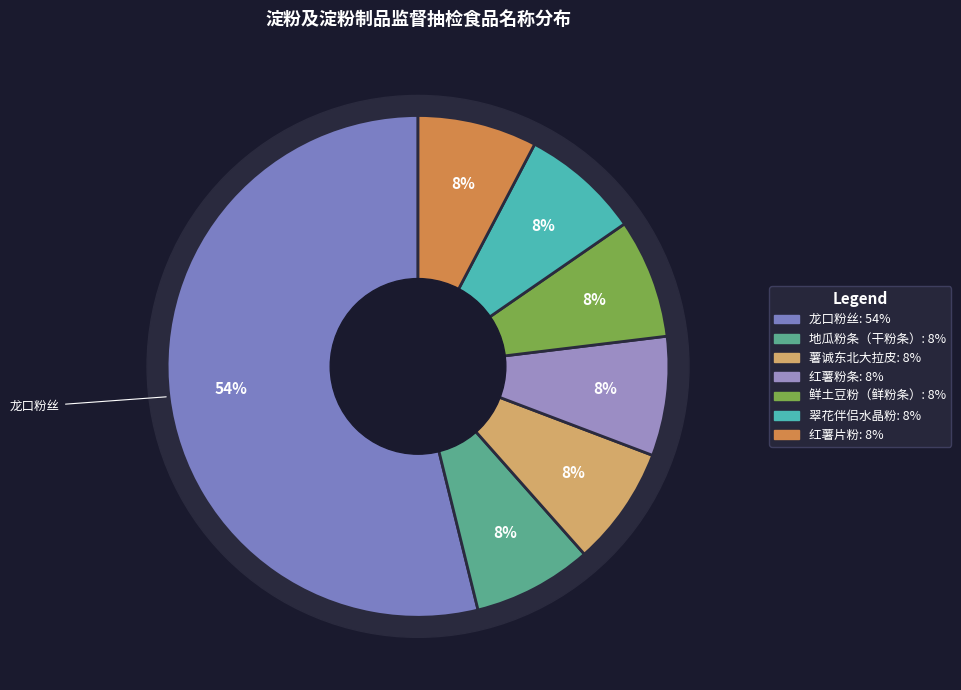

Does 红薯粉条 represent more than half of the total?

No